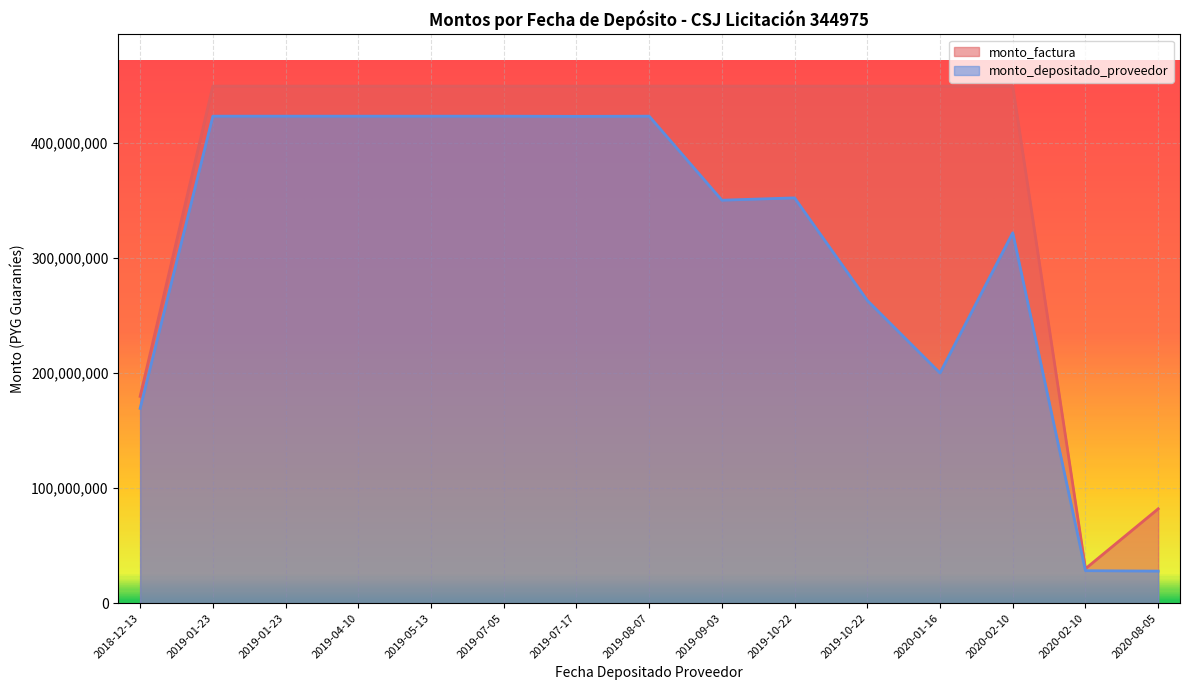

Does the chart display data point markers on the line(s)?

No